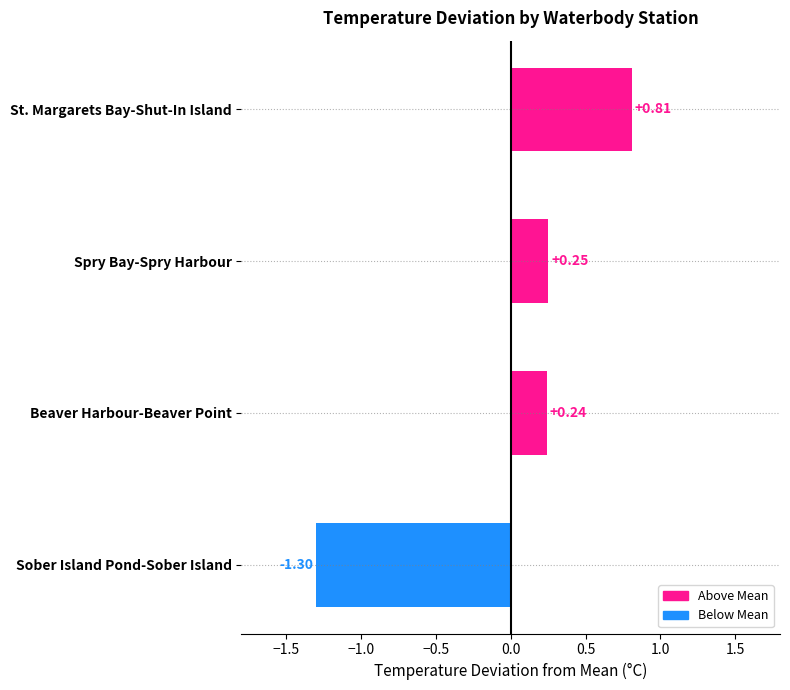

What is the difference between the maximum and minimum values?

2.1